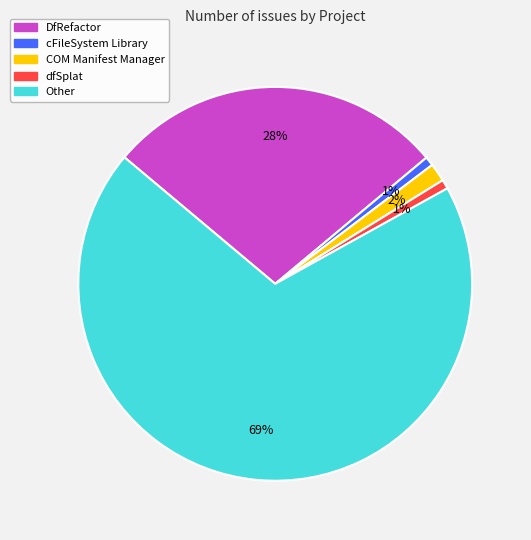

Is it true that cFileSystem Library is 1% of the pie?

True